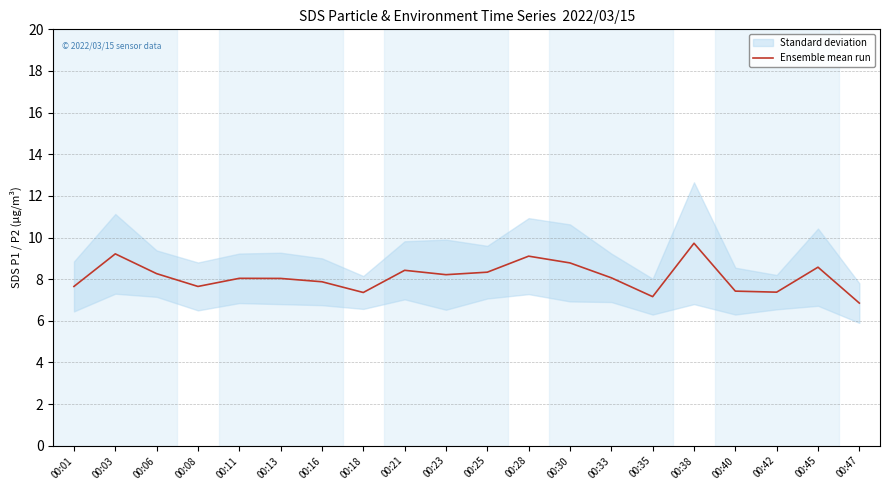

Reading left to right, list all the values displayed in this chart.

7.7	9.2	8.3	7.7	8.0	8.0	7.9	7.4	8.4	8.2	8.3	9.1	8.8	8.1	7.2	9.7	7.4	7.4	8.6	6.8